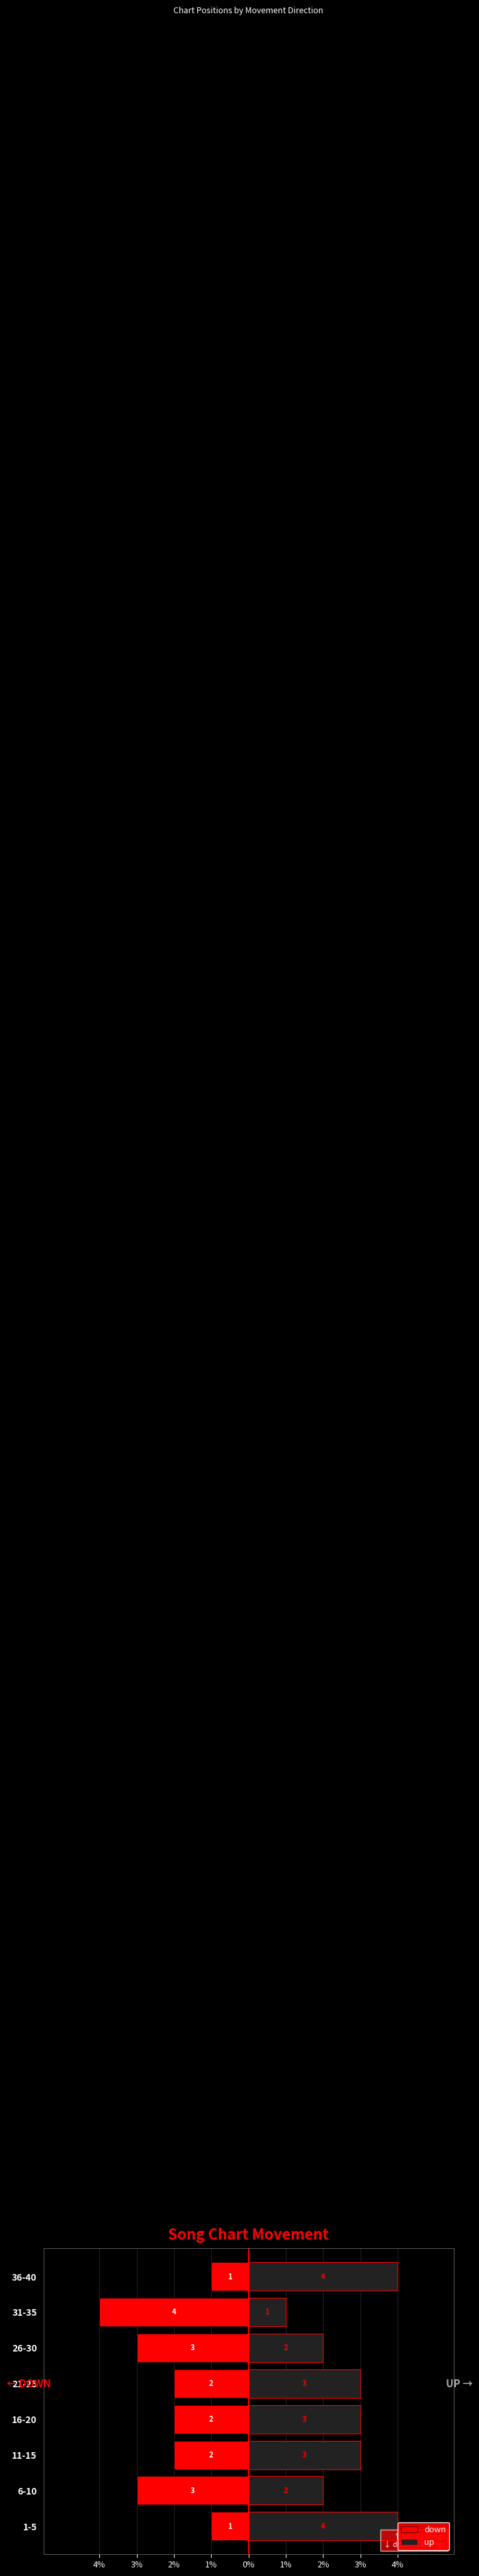

How many bars are there in total?

16